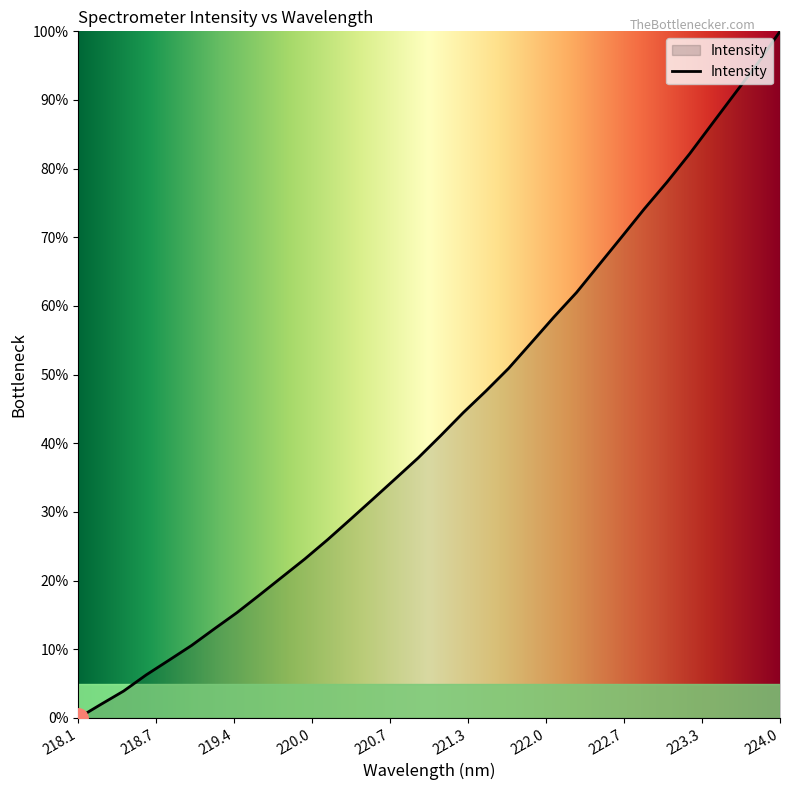

What is the maximum value shown in the chart?

100.0